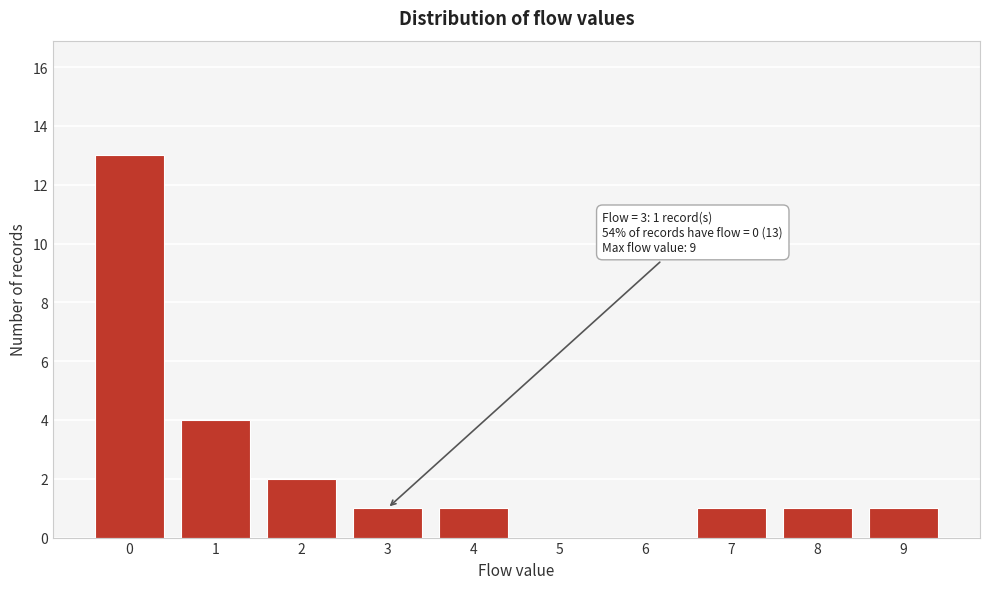

Which range on the x-axis has the tallest bar?

-0.5 to 0.5